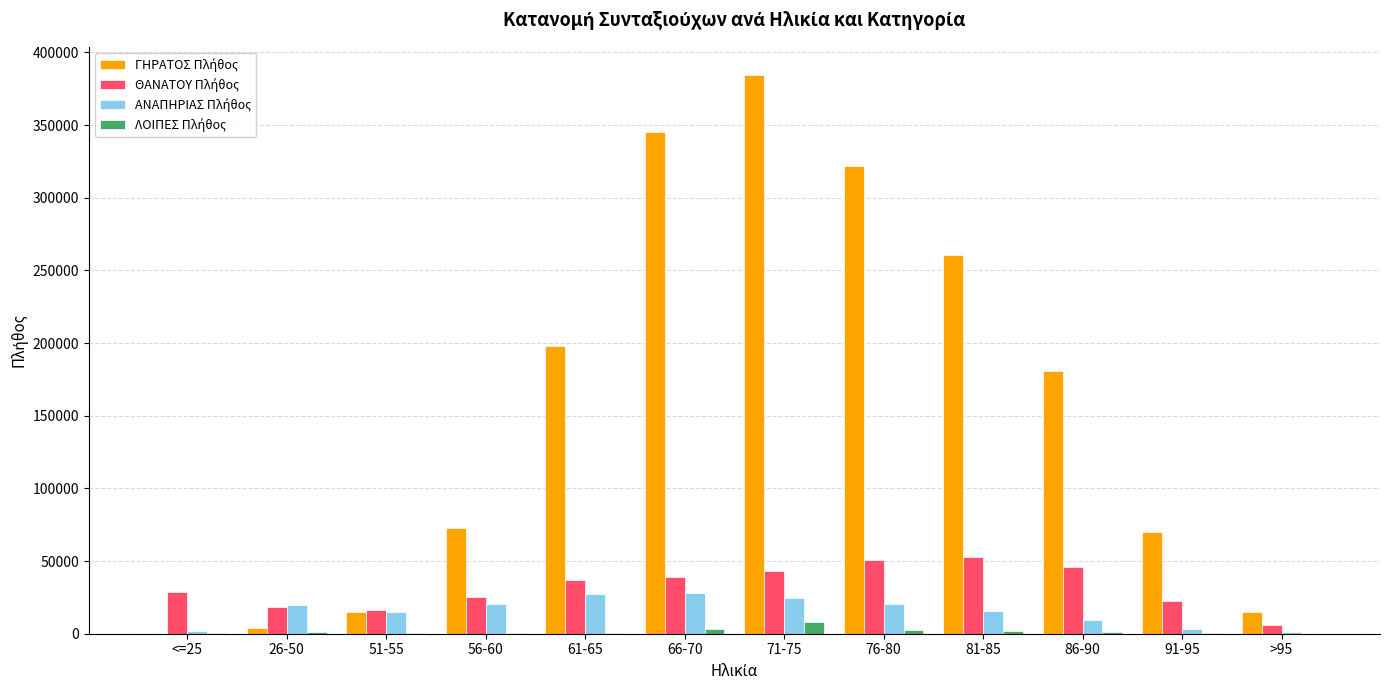

What is the maximum value shown in the chart?

384624